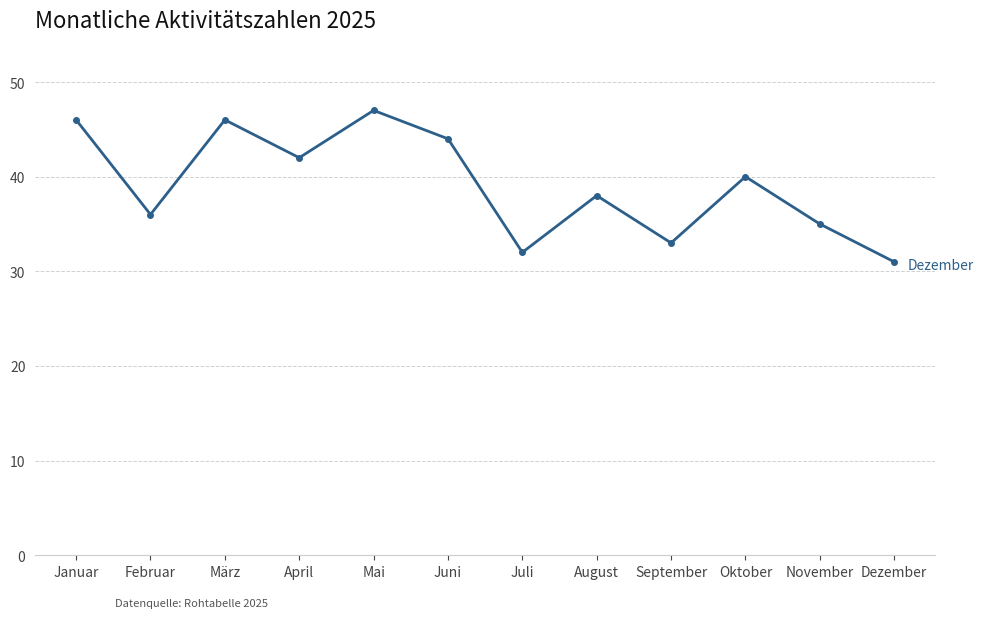

What is the sum of all values?

470